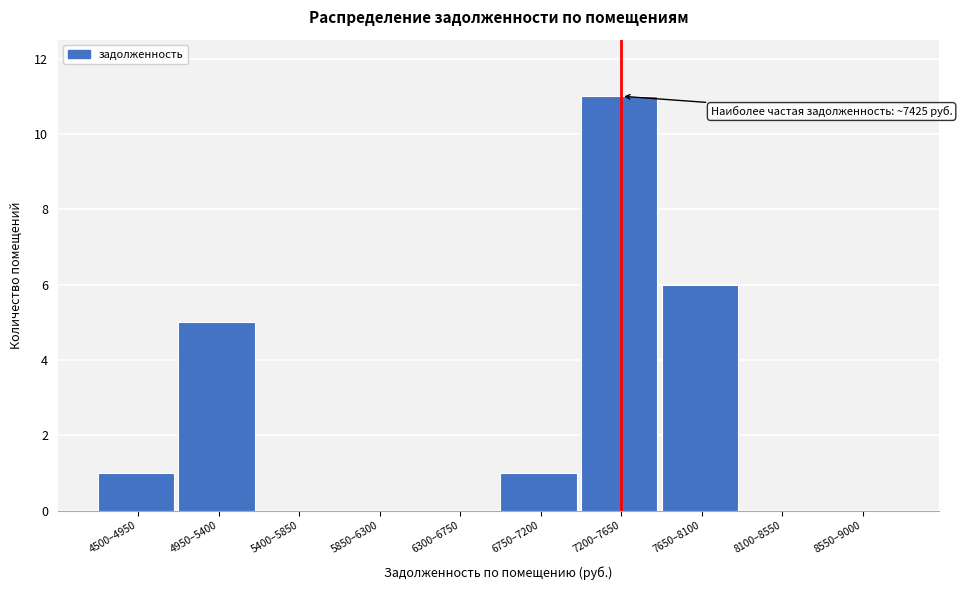

Reading left to right, list all the values displayed in this chart.

4500–4950=1	4950–5400=5	5400–5850=0	5850–6300=0	6300–6750=0	6750–7200=1	7200–7650=11	7650–8100=6	8100–8550=0	8550–9000=0